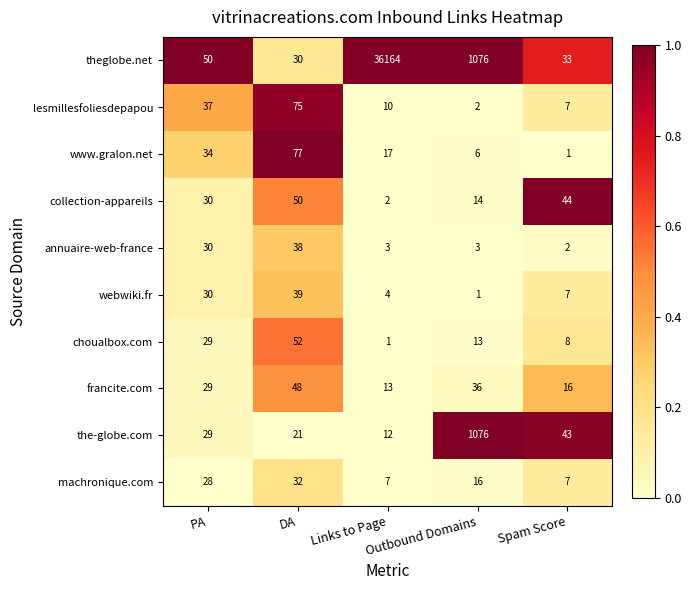

At Links to Page, list the series in order from largest to smallest.

theglobe.net, www.gralon.net, francite.com, the-globe.com, lesmillesfoliesdepapou, machronique.com, webwiki.fr, annuaire-web-france, collection-appareils, choualbox.com